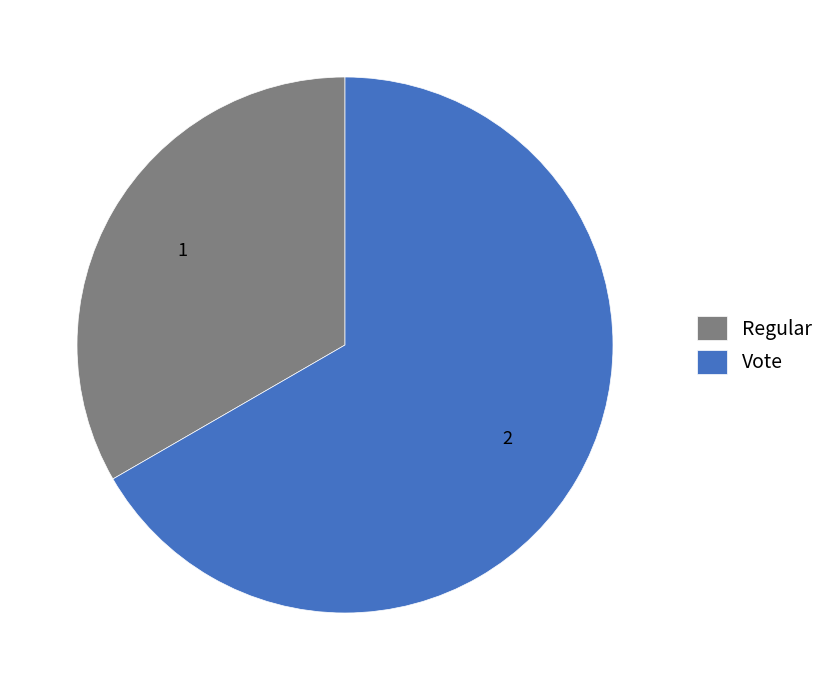

Does any single category account for the majority?

Yes